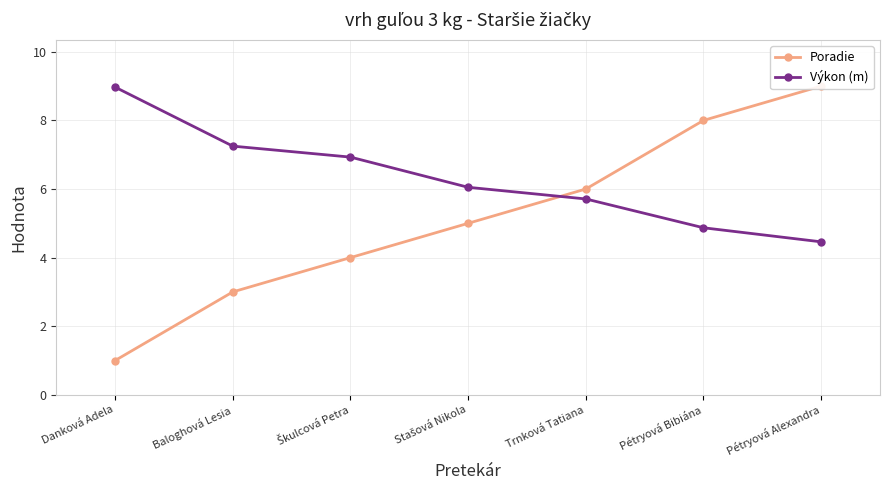

How many lines are shown in the chart?

2